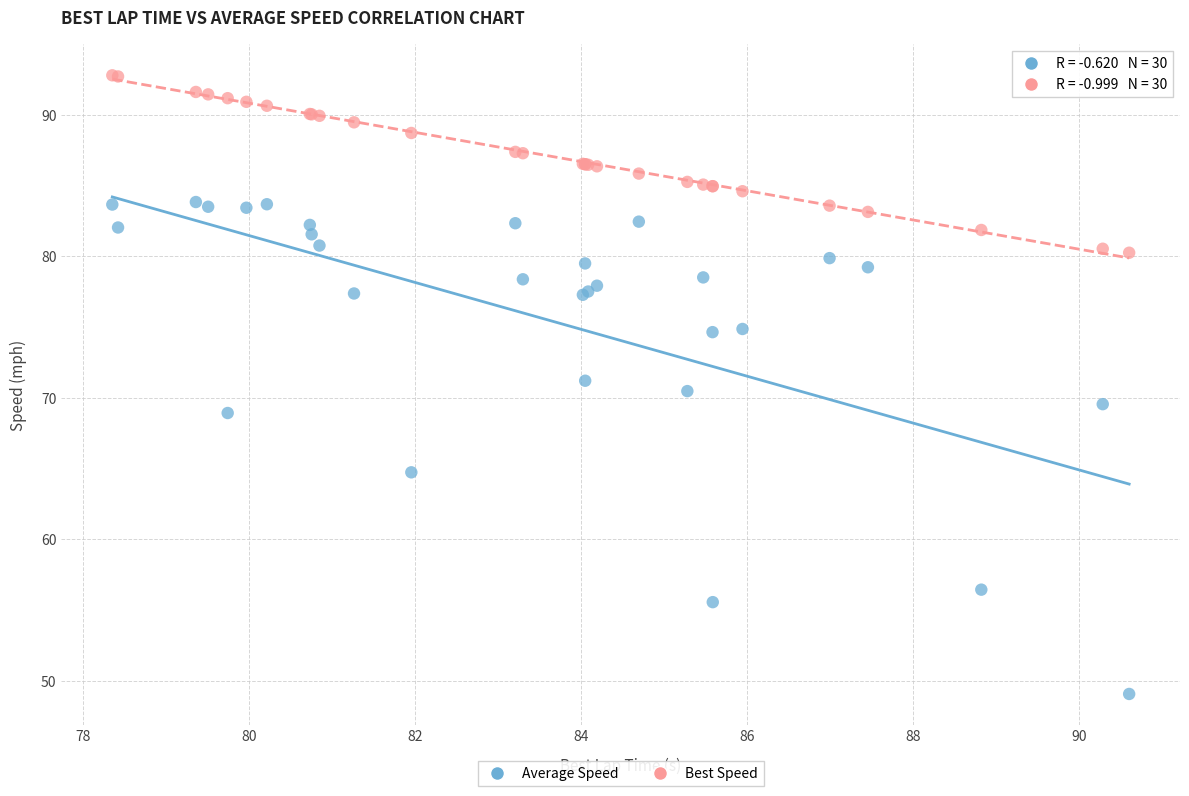

Which series contains the highest Y value?

Best Speed